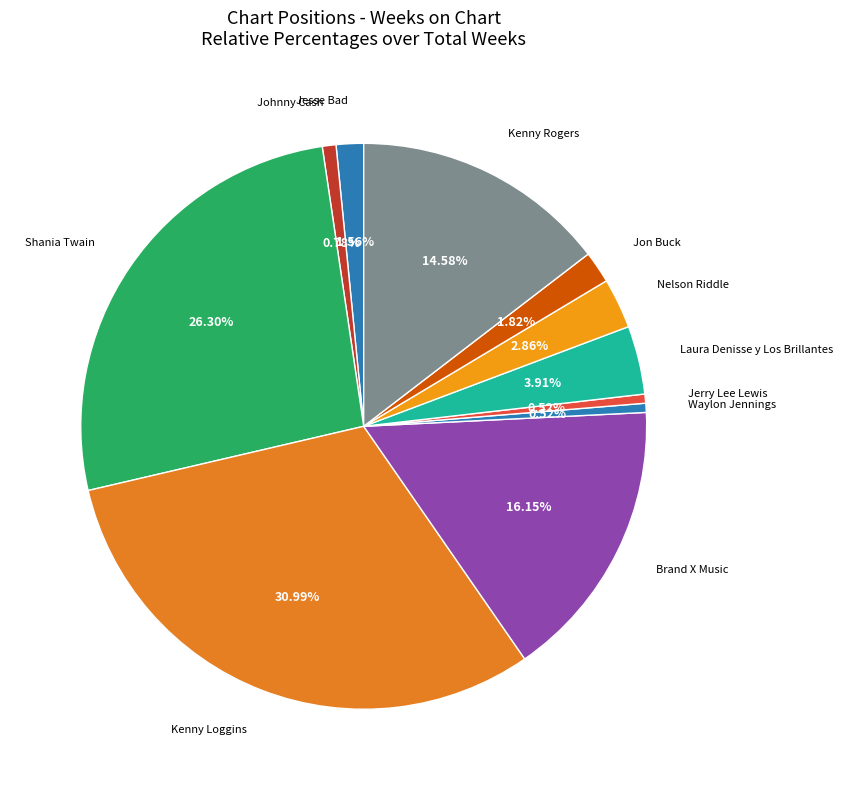

What portion of the pie excludes Kenny Loggins?

69.0%